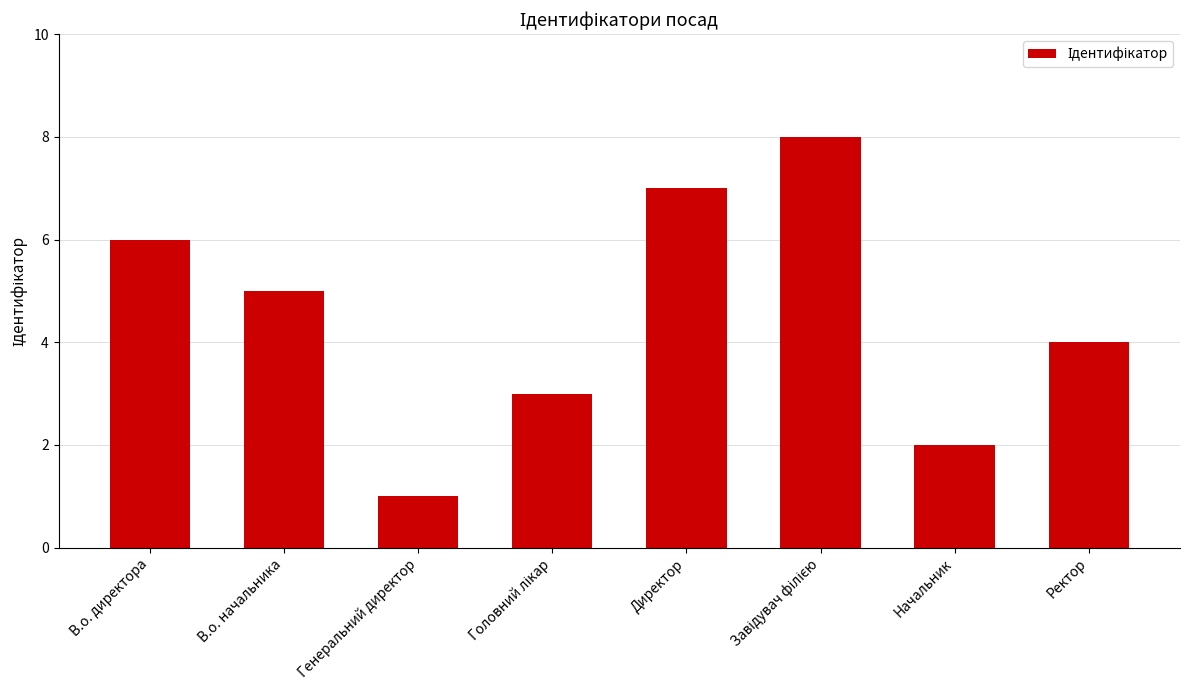

Which category has the lowest value across all series?

Генеральний директор